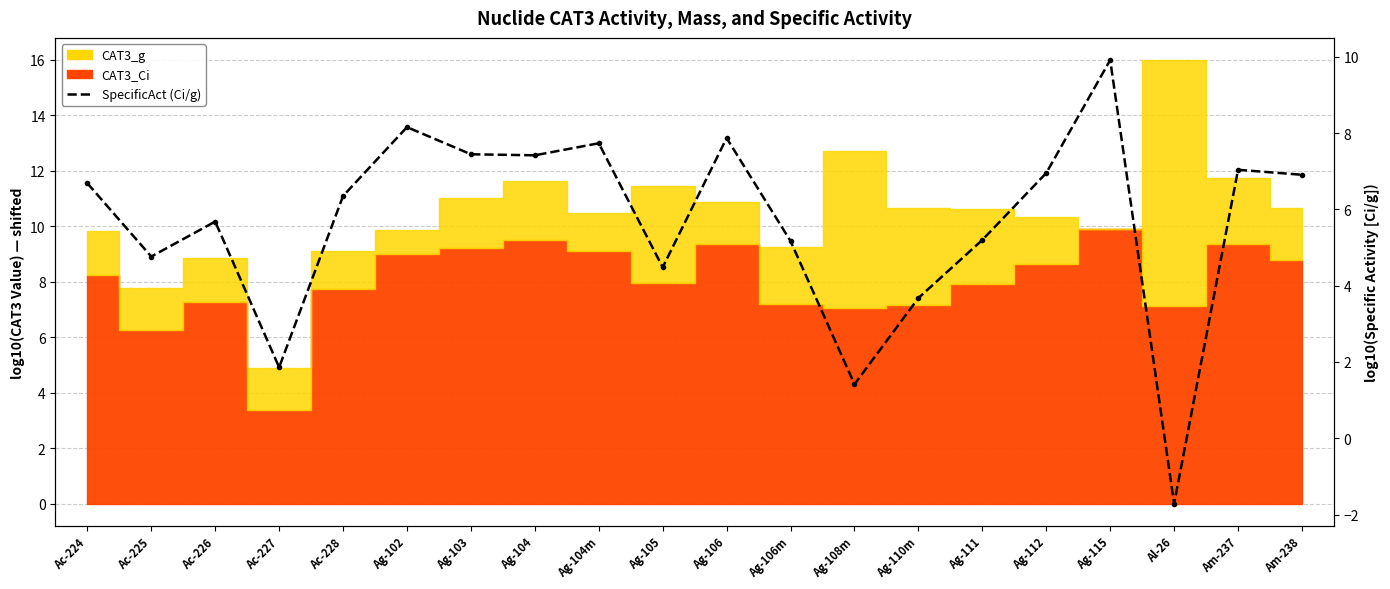

What value does the data have at Ag-106?

7.9